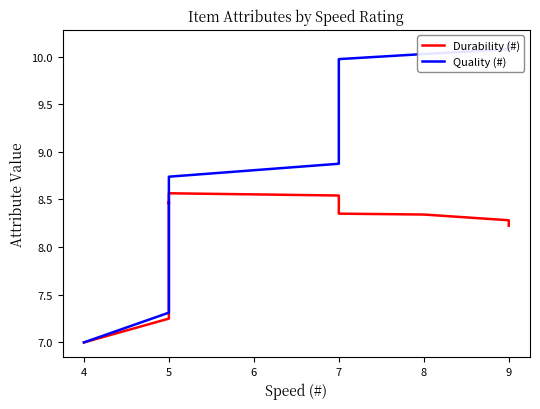

How many values in the Quality (#) series exceed 8?

22